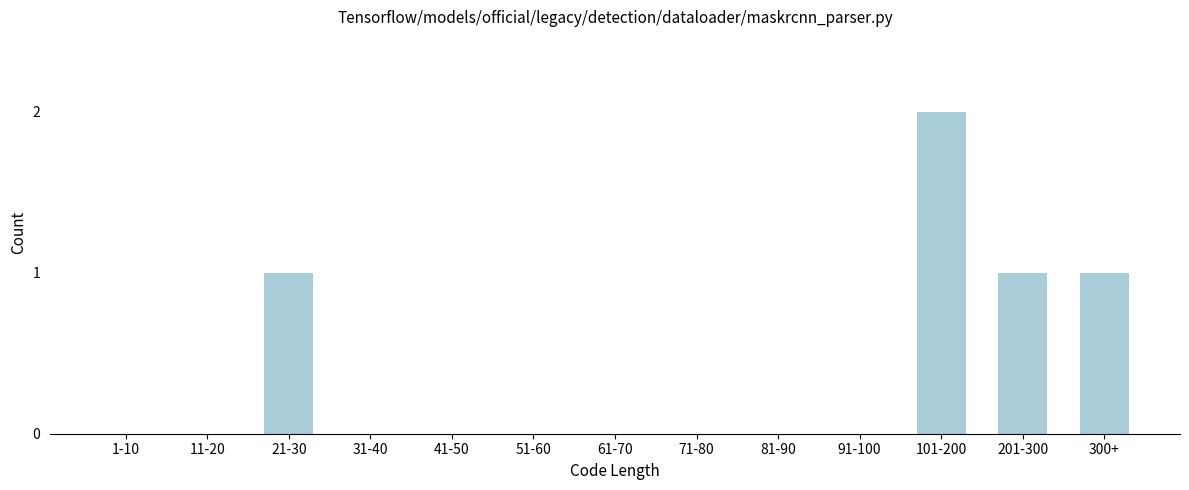

Reading right to left, what are all the values shown in this chart?

300+=1	201-300=1	101-200=2	91-100=0	81-90=0	71-80=0	61-70=0	51-60=0	41-50=0	31-40=0	21-30=1	11-20=0	1-10=0